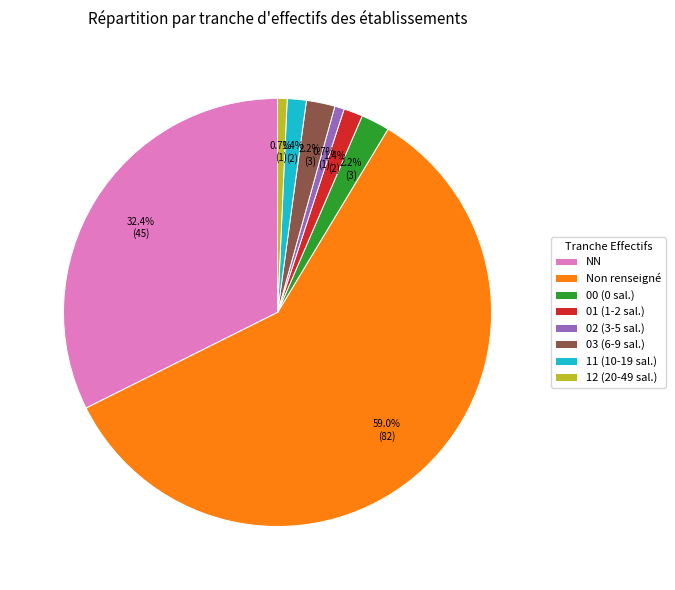

Is there a majority slice in this chart?

Yes